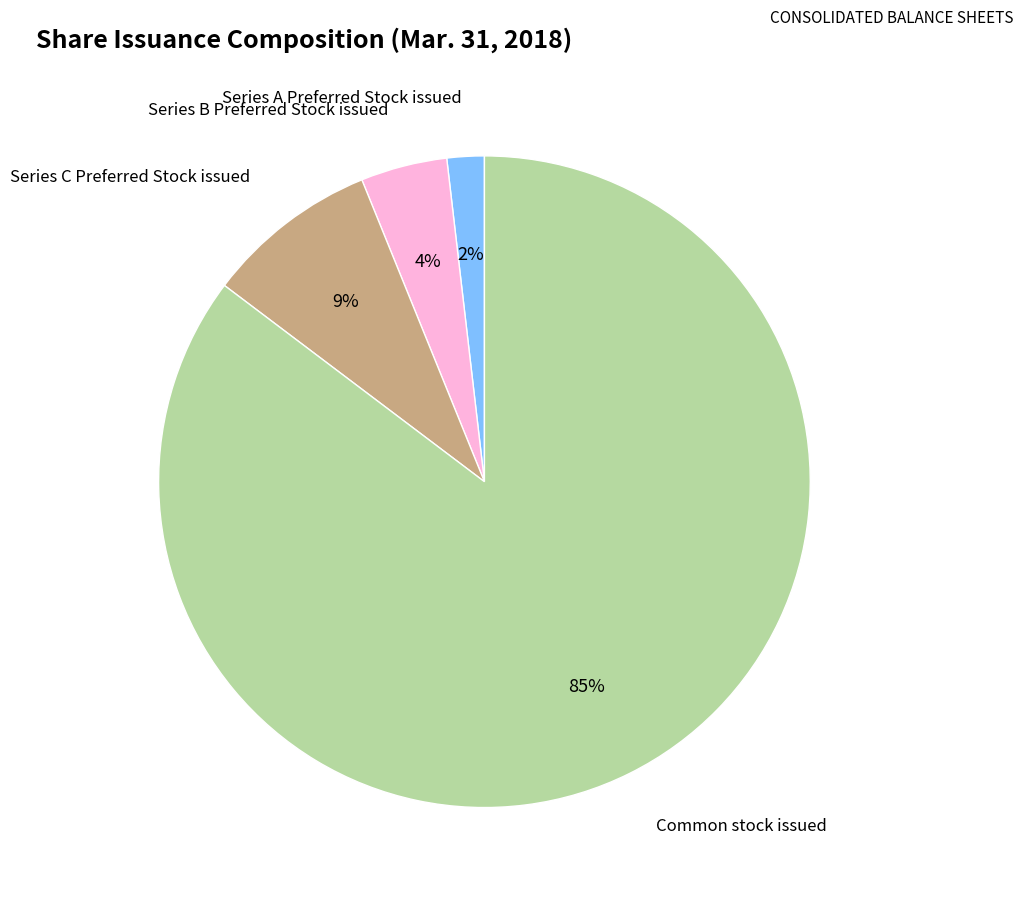

How many slices are in this pie chart?

4